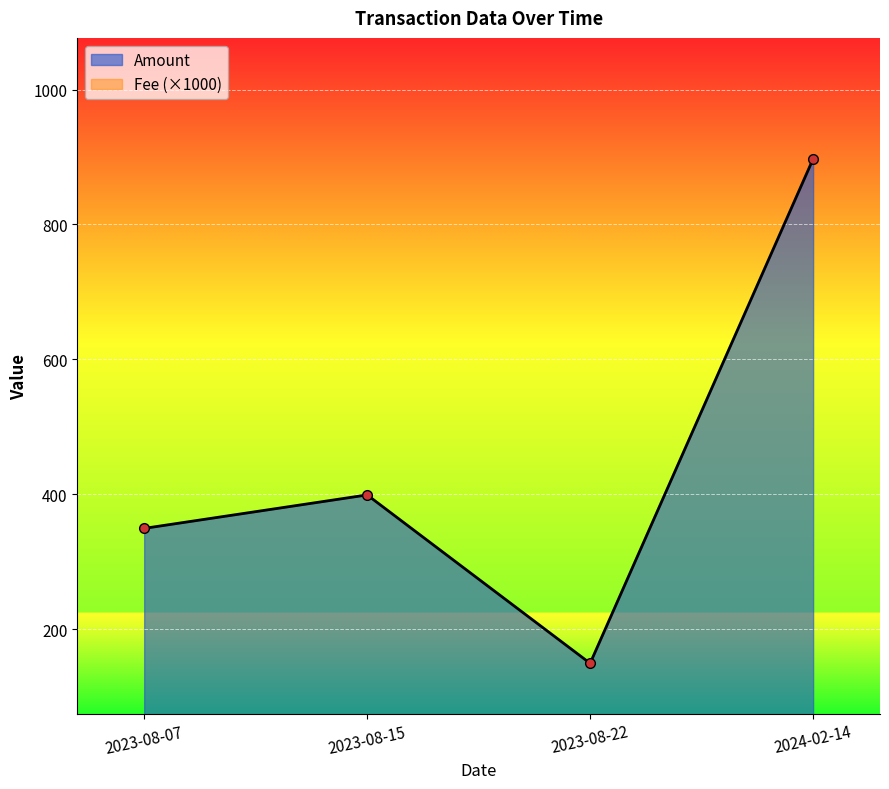

The Fee series shows 49.7 at 2023-08-07. True or false?

False